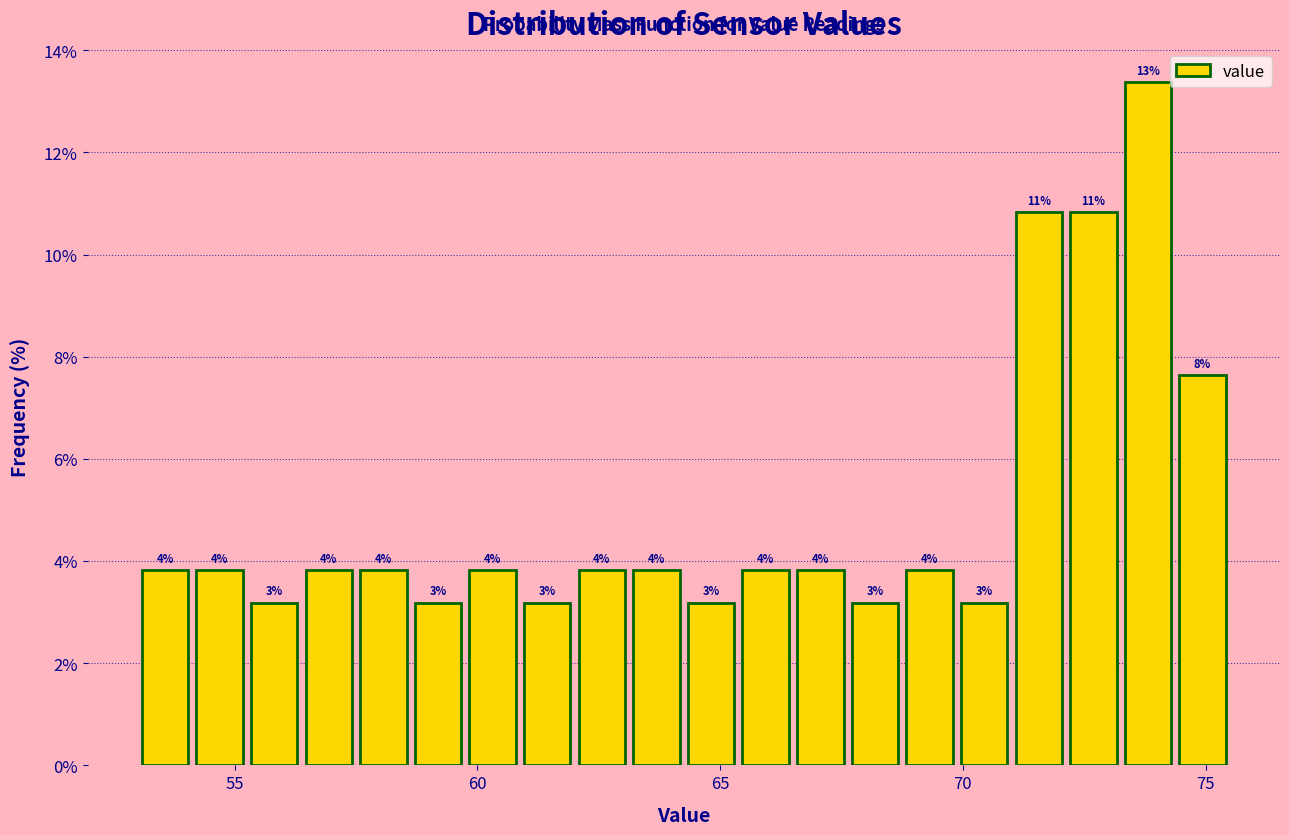

Around what value on the x-axis is the tallest bar? Give the approximate position of its centre, as read against the axis.

74.0